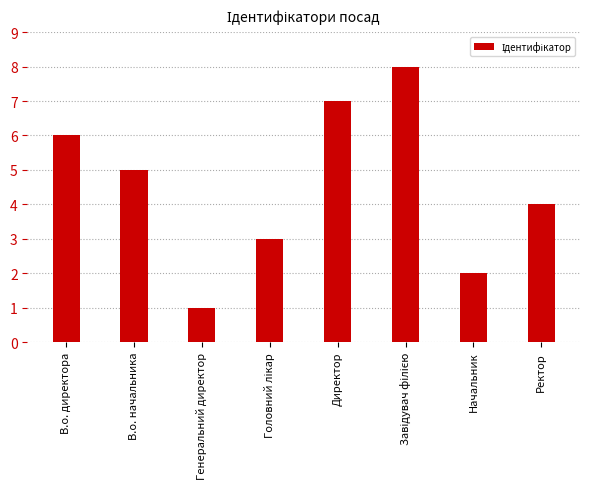

The chart shows a value of 7 at Директор. True or false?

True